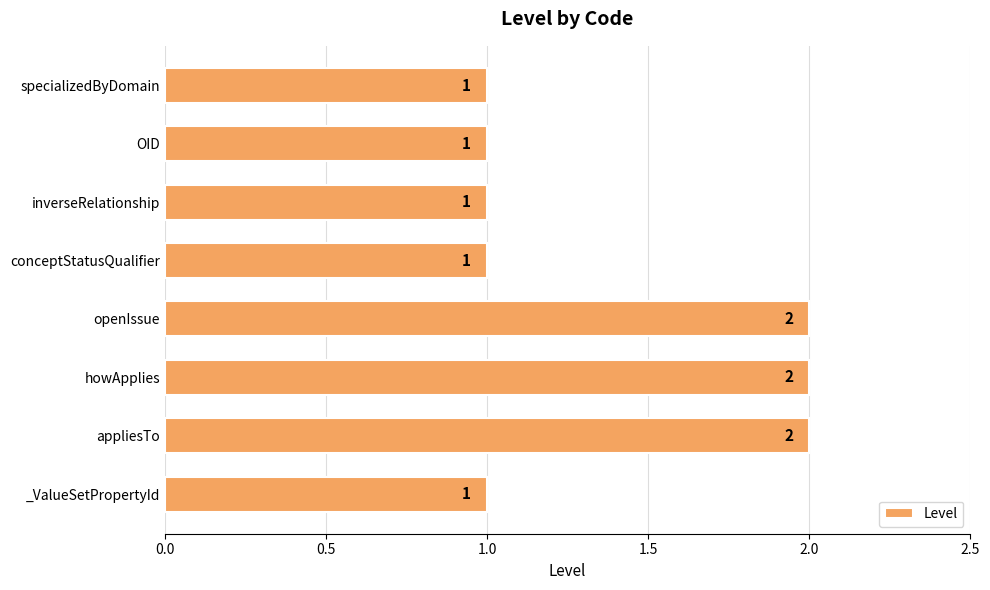

The value at inverseRelationship is 0. True or false?

False